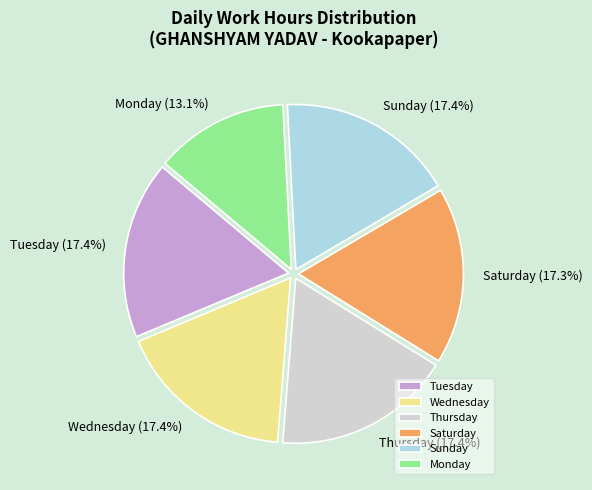

Which slice is the smallest?

Monday